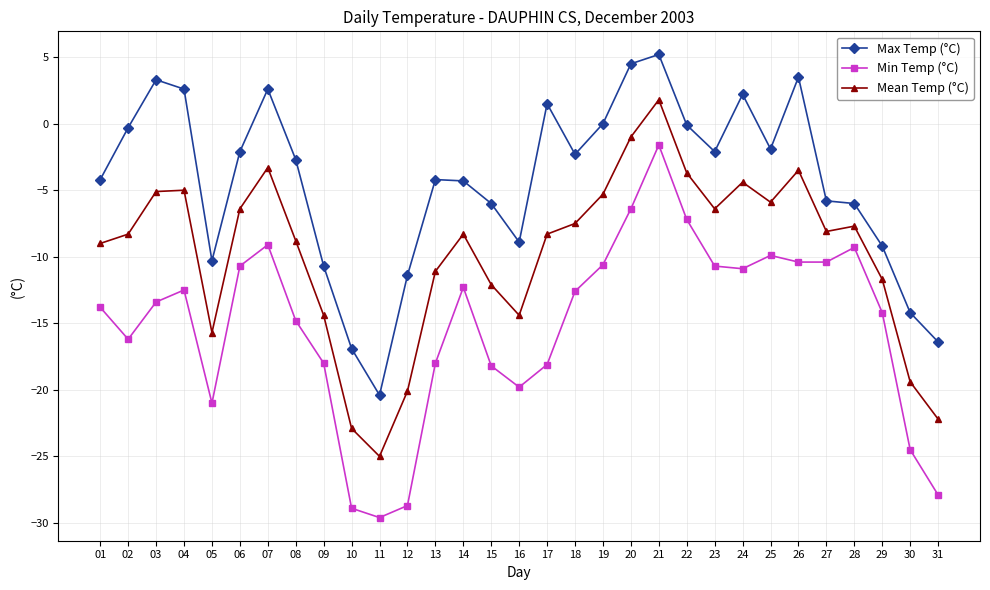

Between 25 and 30, which series saw the biggest shift?

Min Temp (°C)